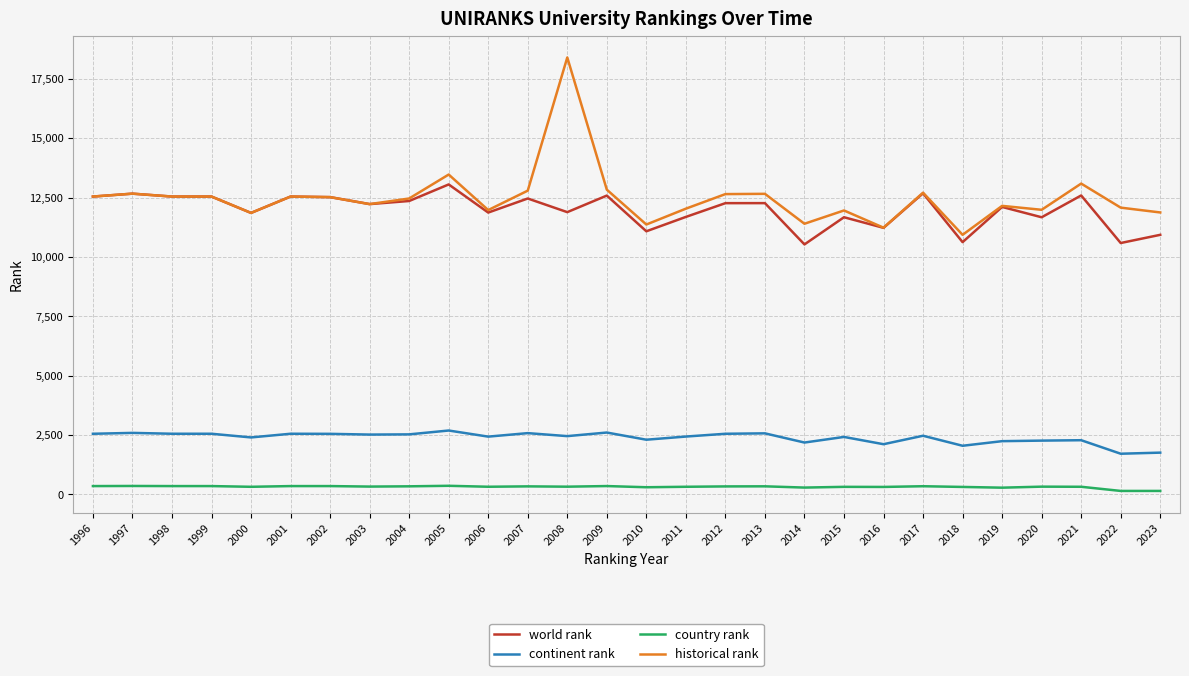

Count the number of categories in the chart.

28